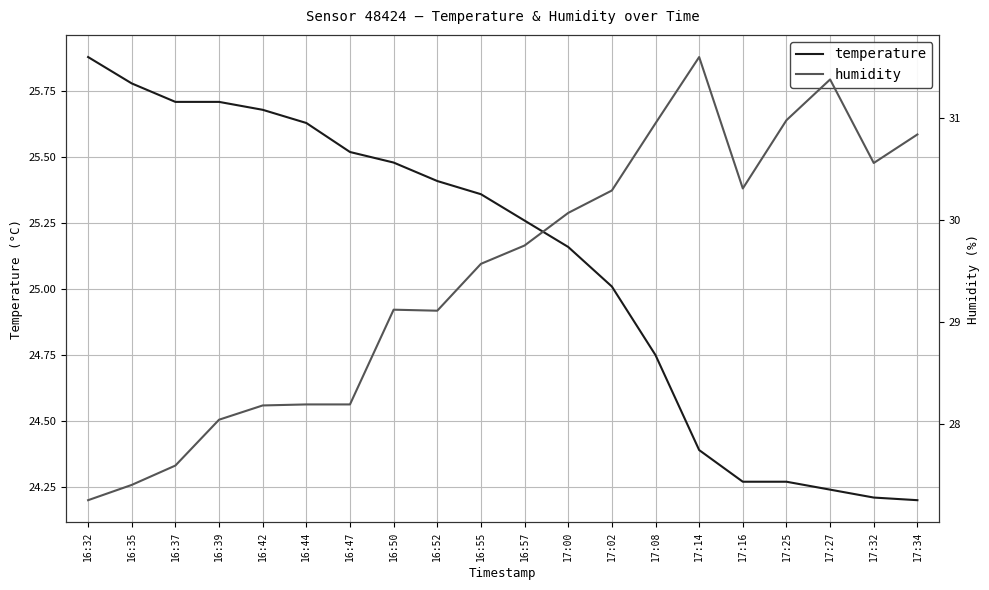

What is the difference between the temperature values at 16:52 and 16:35?

0.4